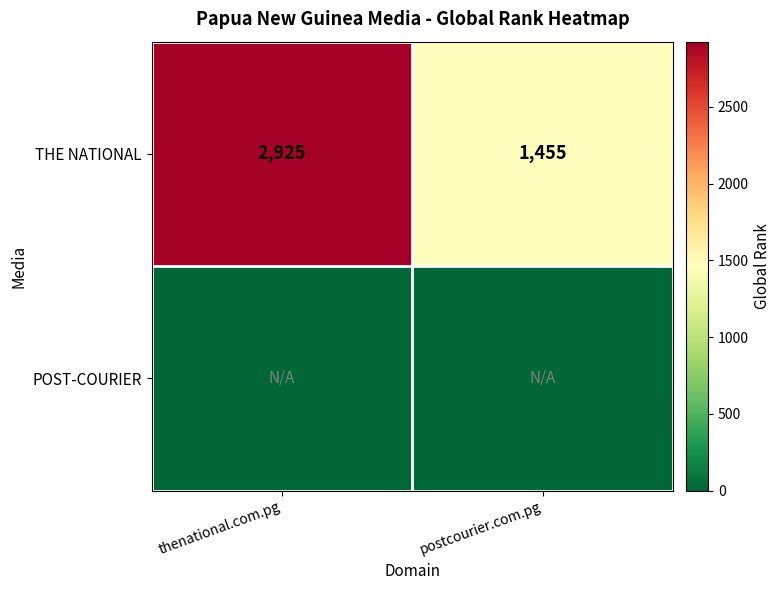

Rank the categories by THE NATIONAL value from lowest to highest.

postcourier.com.pg, thenational.com.pg